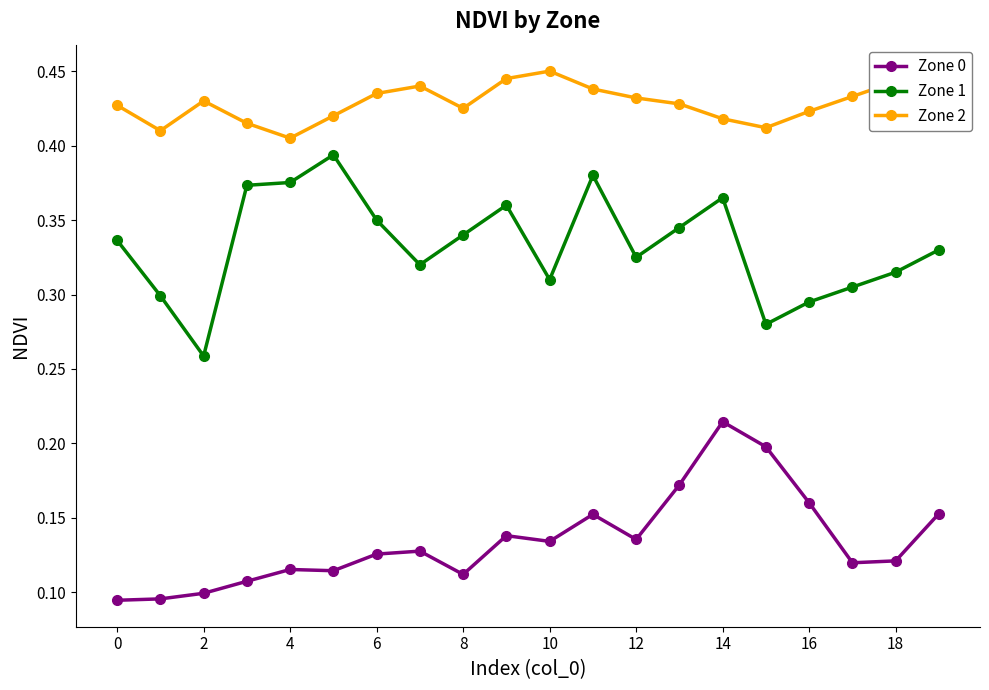

What is the sum of all Zone 0 values?

2.7